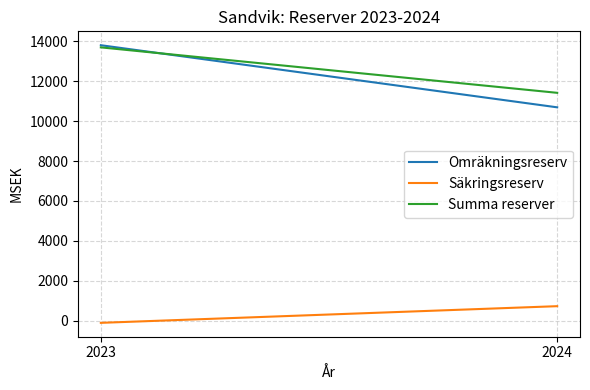

How many categories are shown in the chart?

2